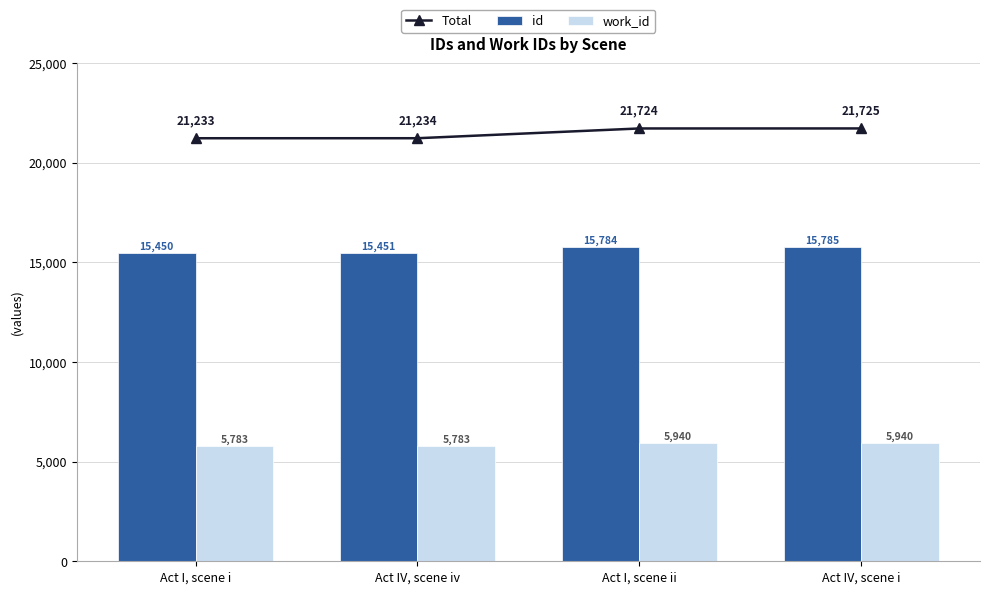

Read the id value at Act IV, scene i.

15785